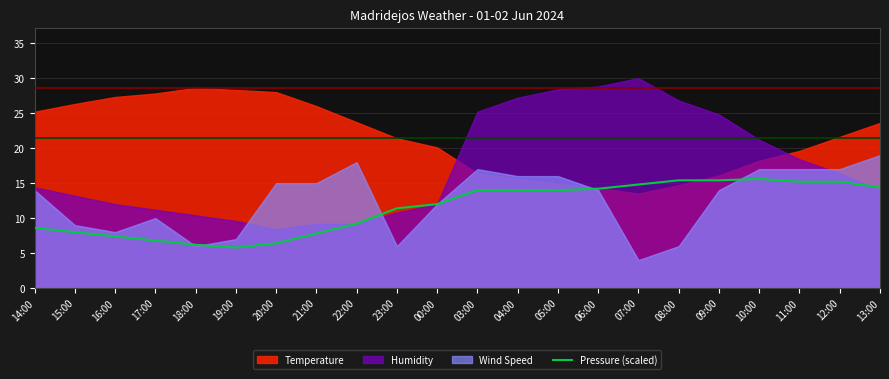

The Pressure (scaled) series shows 14.0 at 04:00. True or false?

True